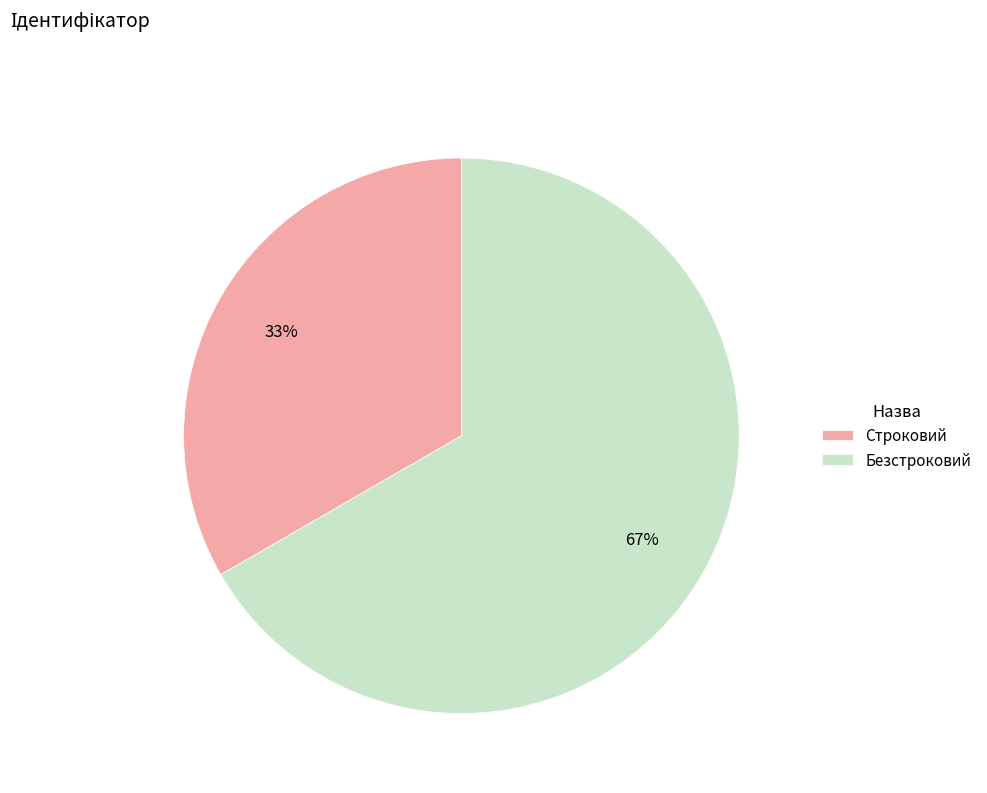

Count the number of slices in the pie.

2